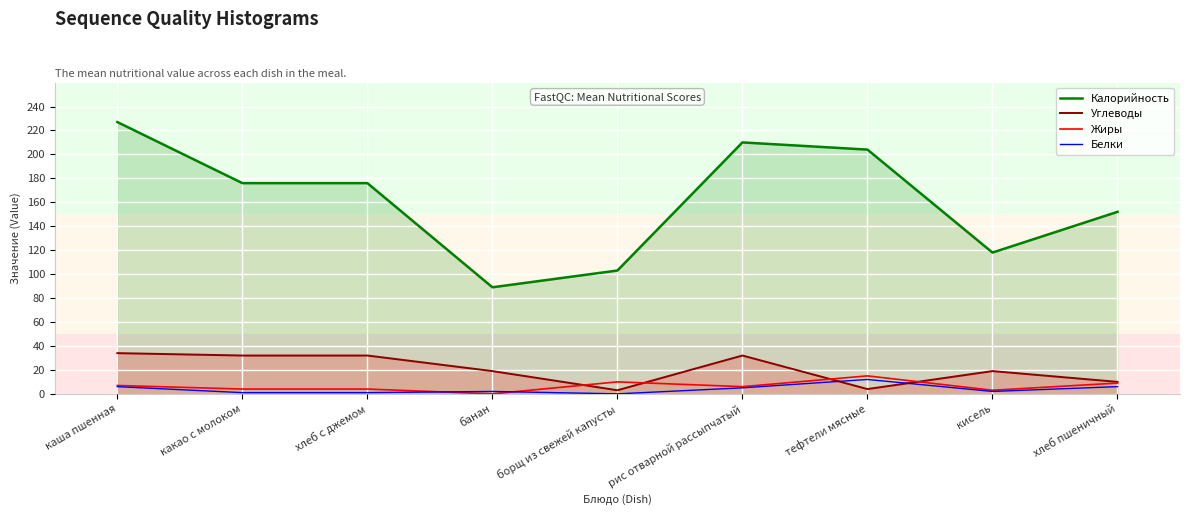

Which series changed the most between хлеб с джемом and рис отварной рассыпчатый?

Калорийность